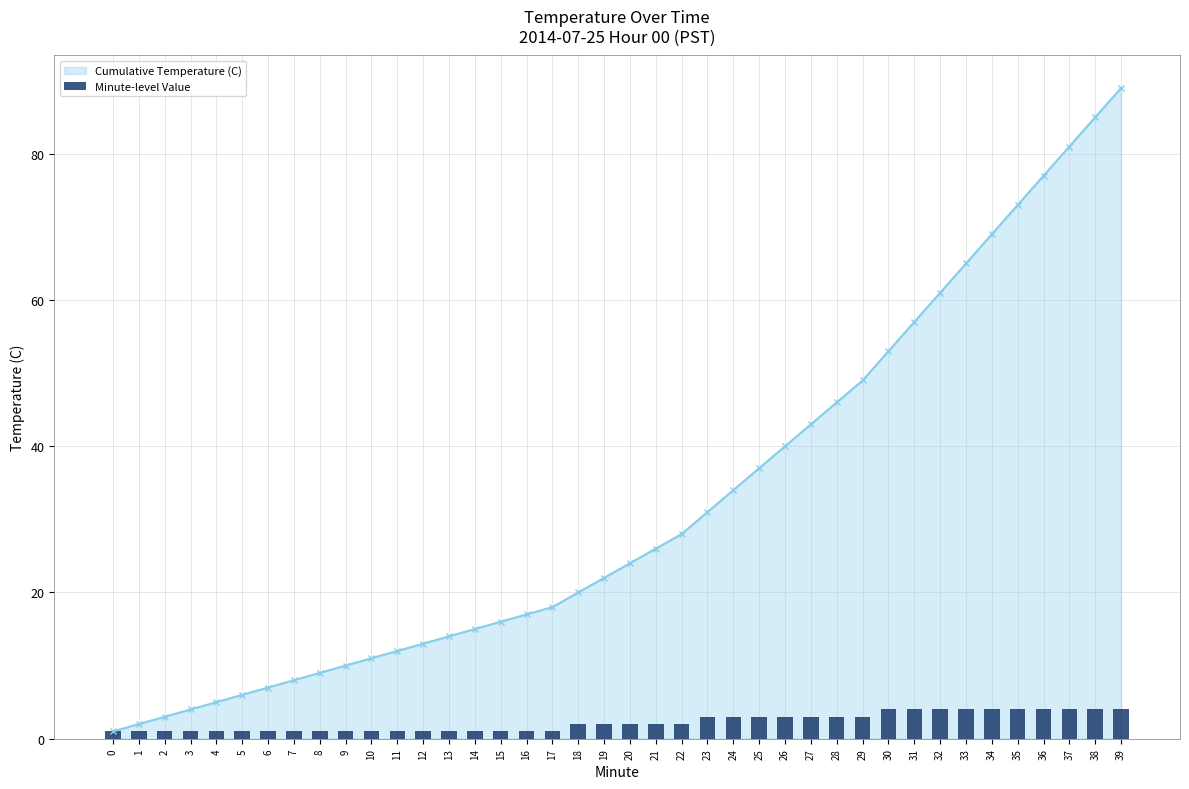

The chart shows a value of 4.0 at 38. True or false?

True